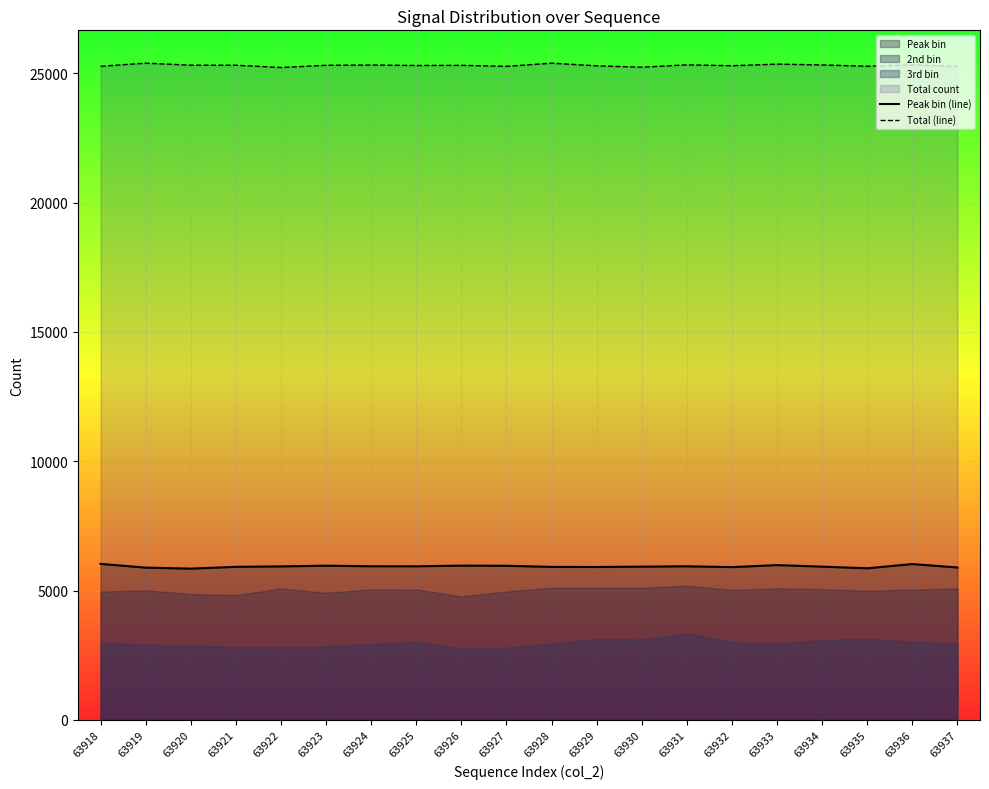

What is the total value across all series at 63933?

31332